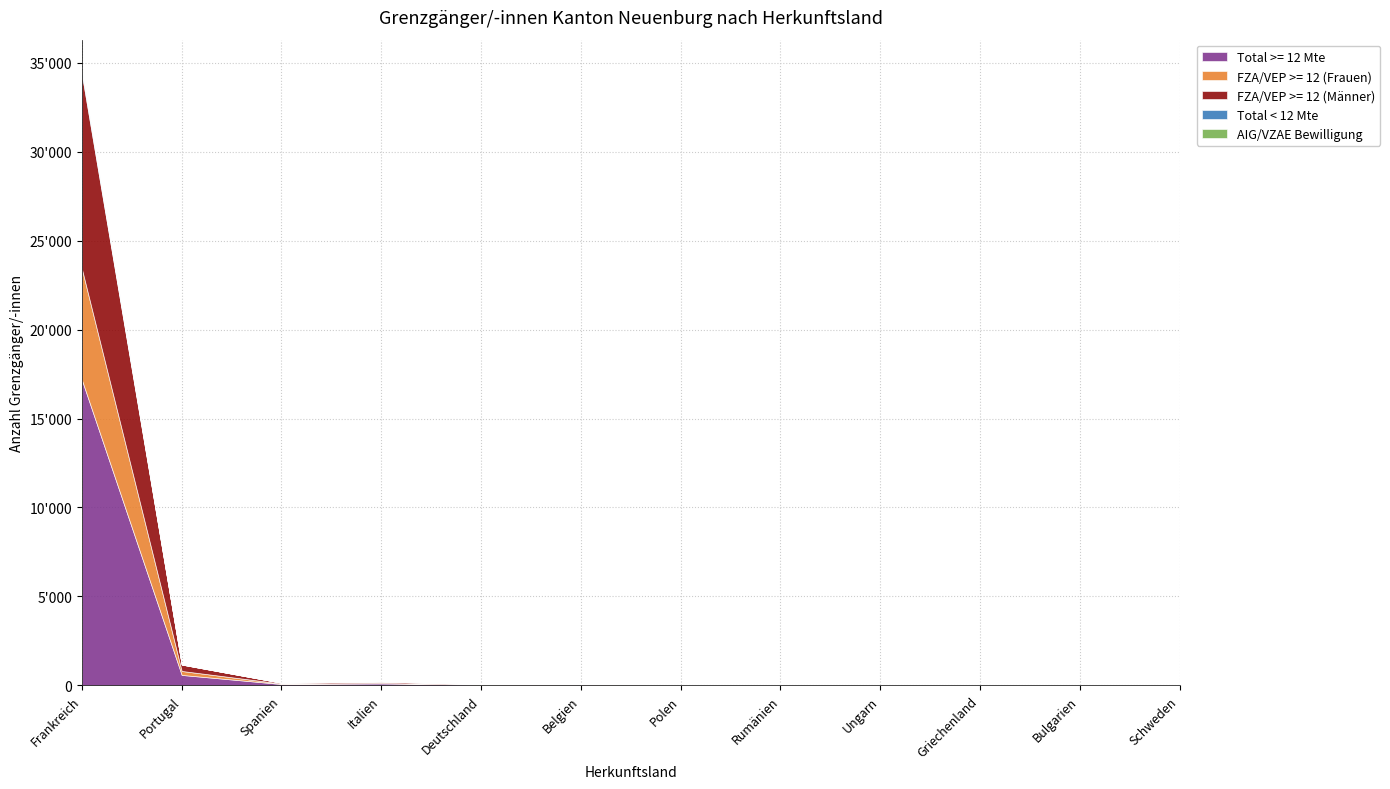

Which has a higher value, Deutschland or Belgien?

Belgien